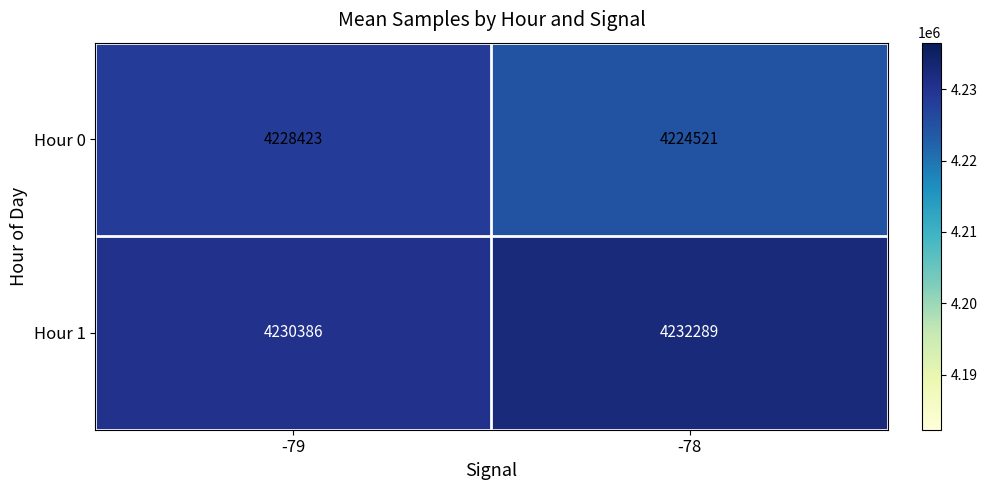

Which label corresponds to the smallest value in the chart?

-78